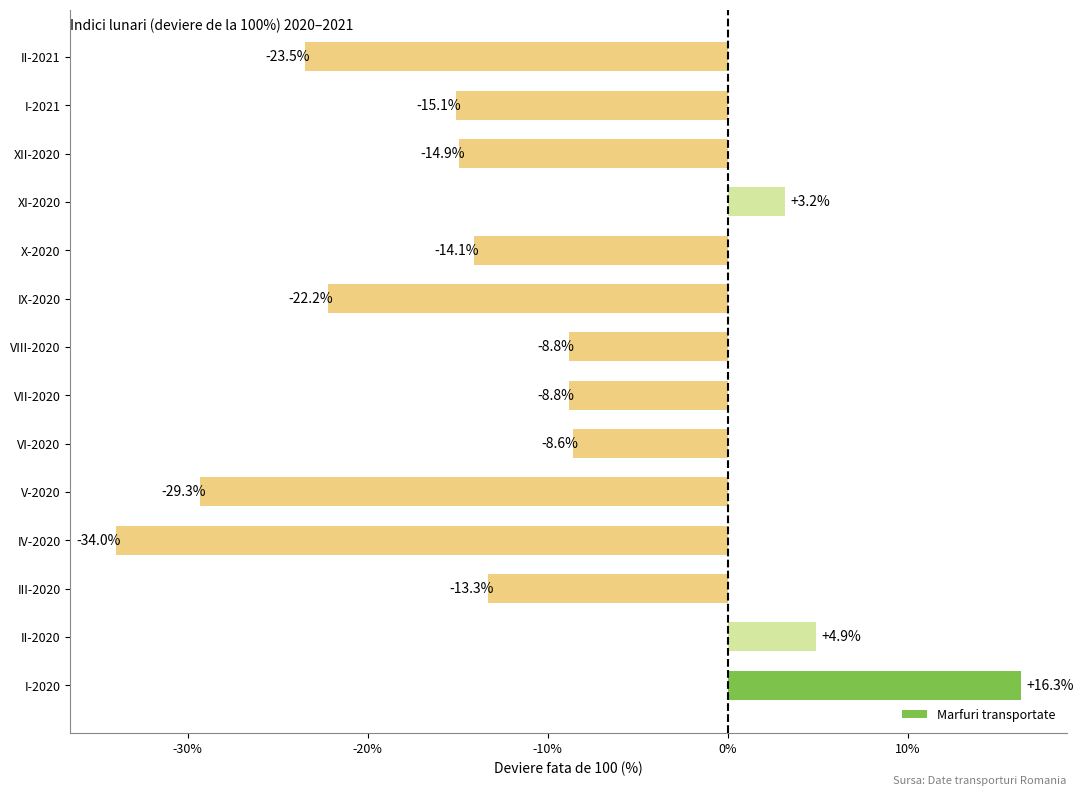

What is the approximate value at I-2020?

16.3